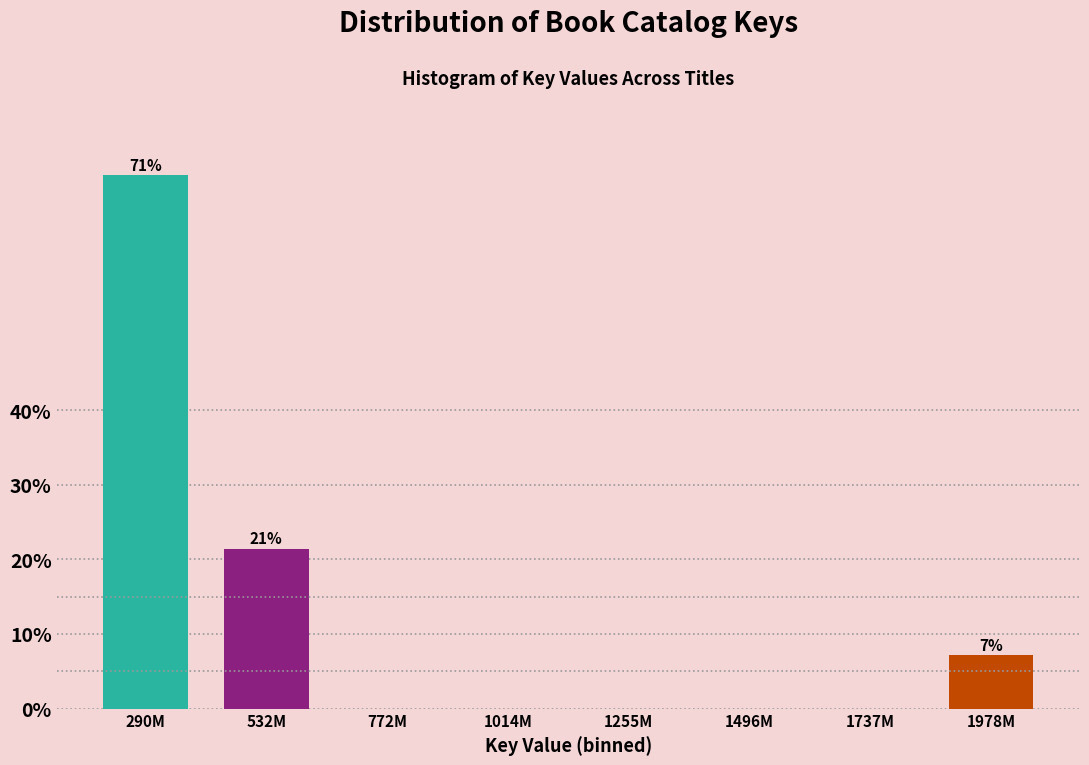

Reading right to left, transcribe all the data shown in this chart.

1978M=7.1	1737M=0.0	1496M=0.0	1255M=0.0	1014M=0.0	772M=0.0	532M=21.4	290M=71.4